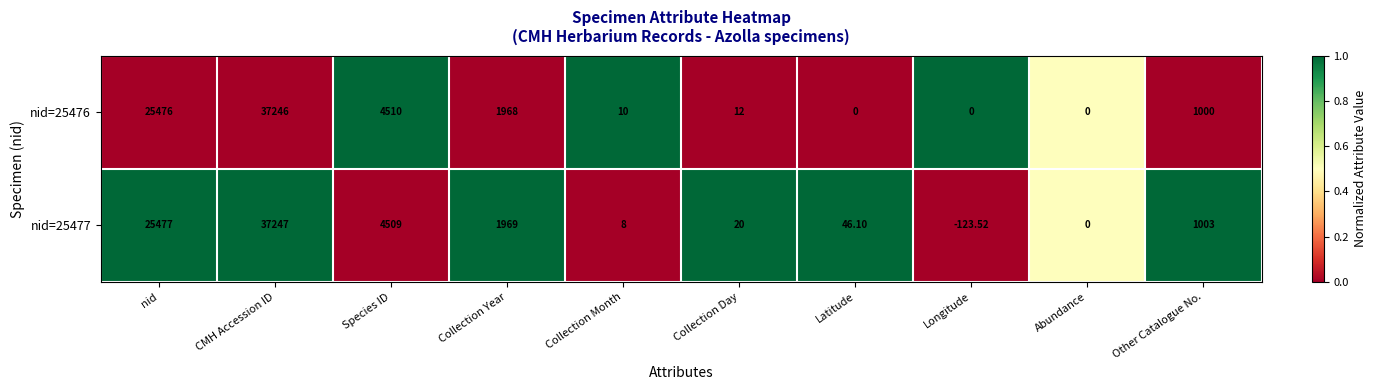

What is the spread (max minus min) of values at nid?

1.0